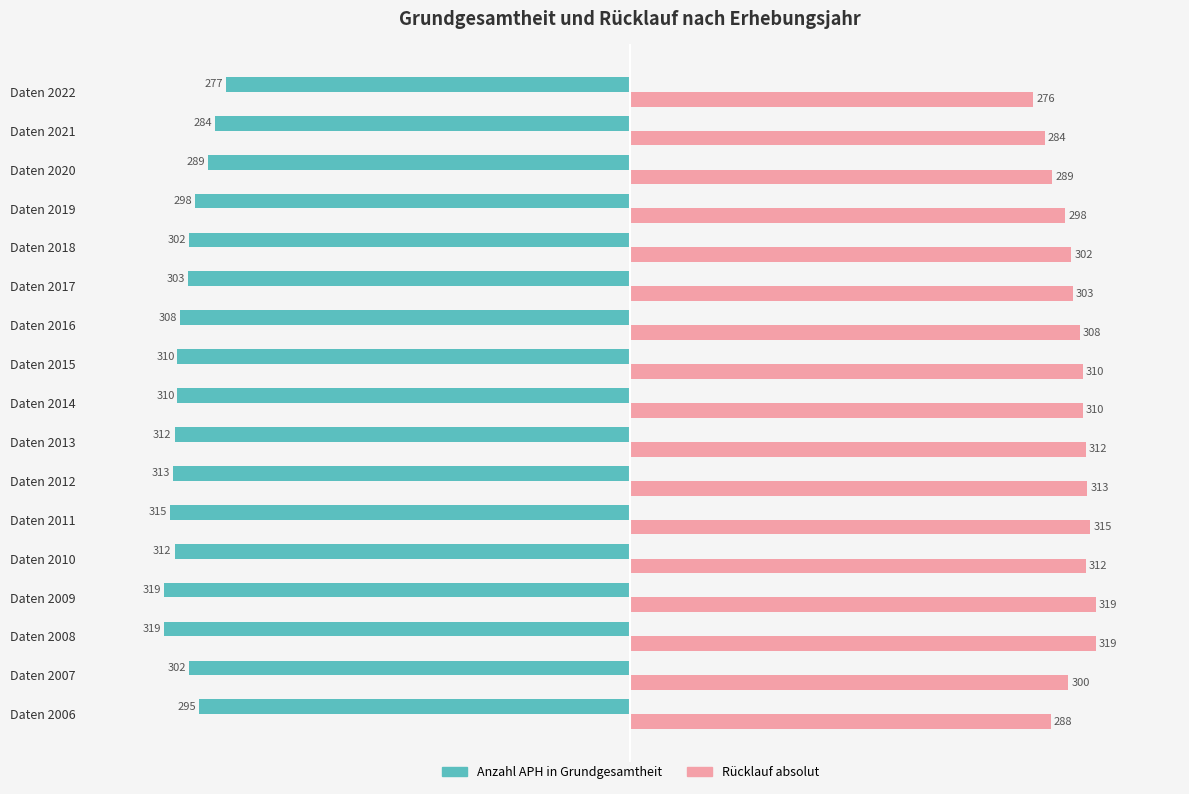

The Anzahl APH in Grundgesamtheit series shows -302 at Daten 2007. True or false?

True